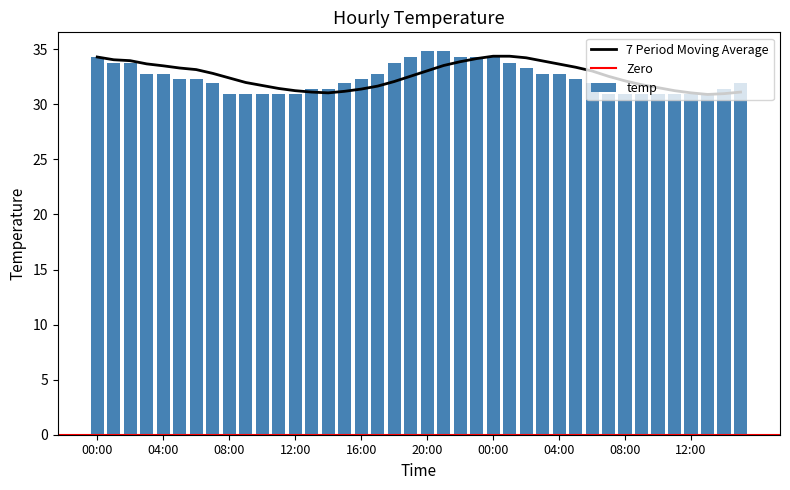

Which has a higher value, 13:00 or 05:00?

05:00